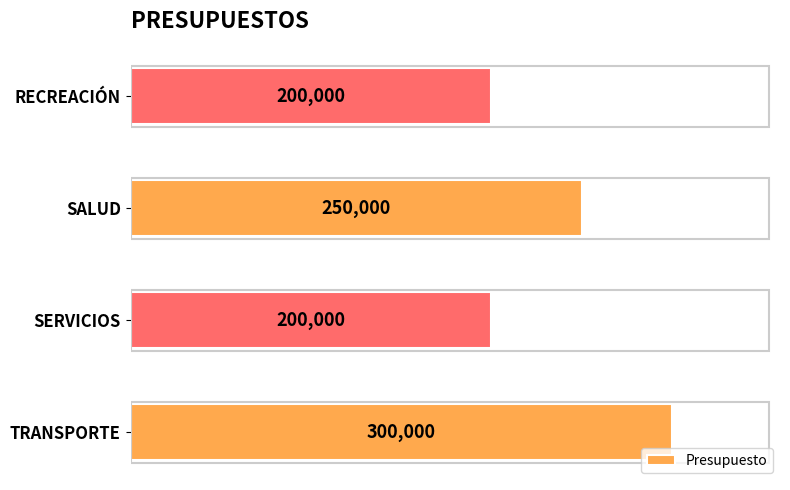

How many bars are there in total?

4